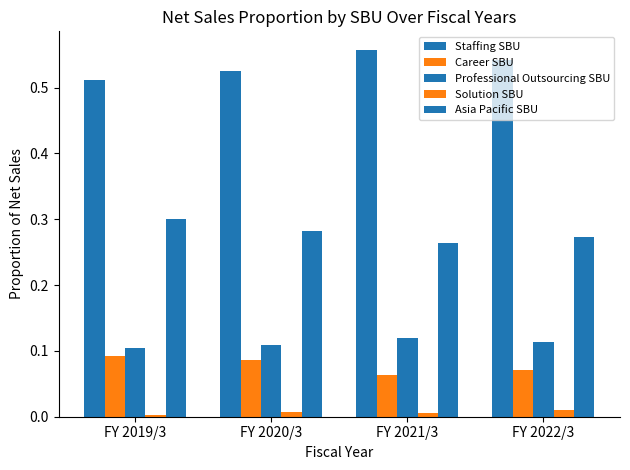

Which category has the highest value in the Solution SBU series?

FY 2022/3